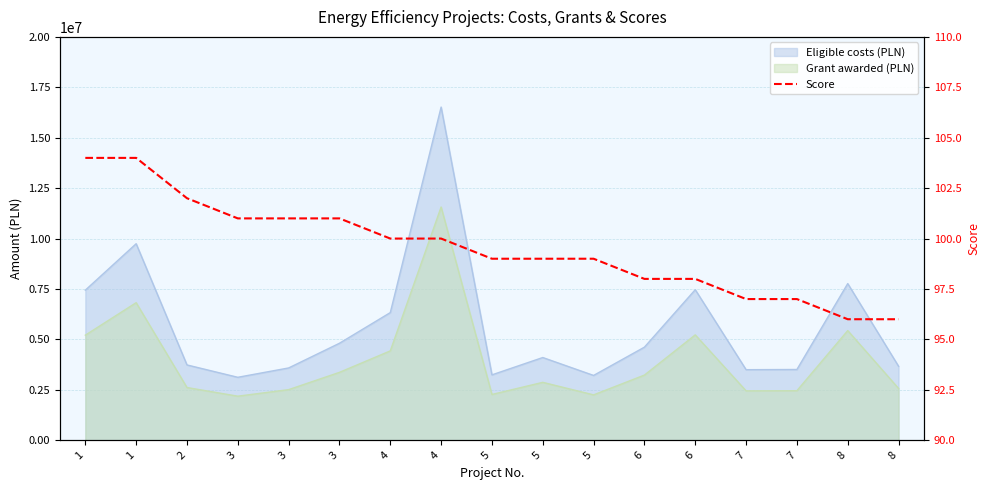

List the labels in order of value, smallest first.

8, 8, 7, 7, 6, 6, 5, 5, 5, 4, 4, 3, 3, 3, 2, 1, 1